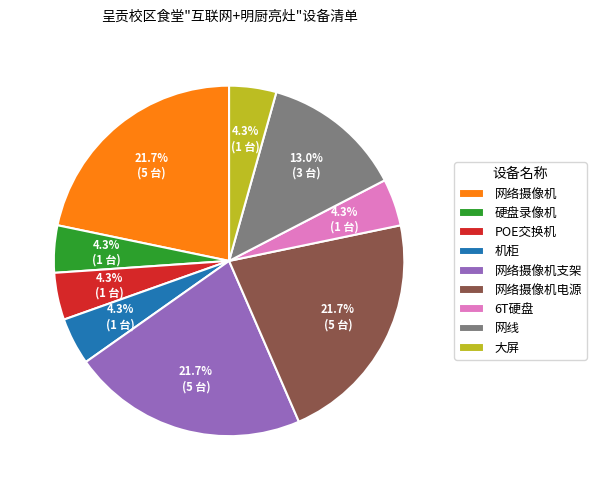

To the nearest percent, what is the difference between the largest and smallest slice percentages?

17%